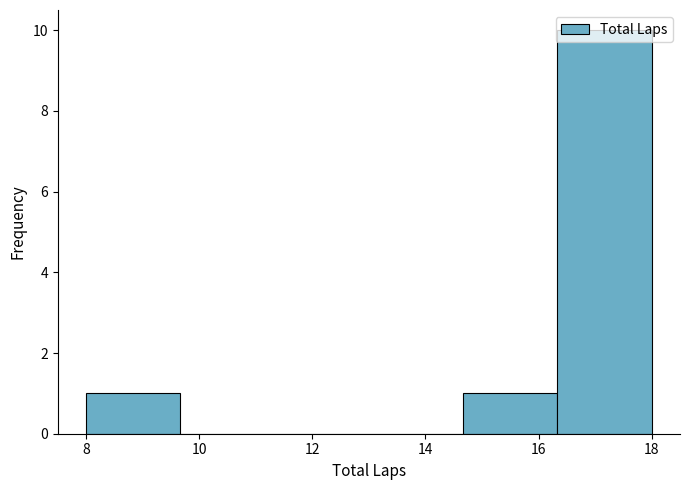

Reading left to right, transcribe this chart: for each bar, give the range it covers on the x-axis and its height. Neither the bar edges nor the heights are printed on the chart, so give them approximately, as read against the axes.

8.0 to 9.6: 1
9.6 to 11.4: 0
11.4 to 13.0: 0
13.0 to 14.6: 0
14.6 to 16.4: 1
16.4 to 18.0: 10